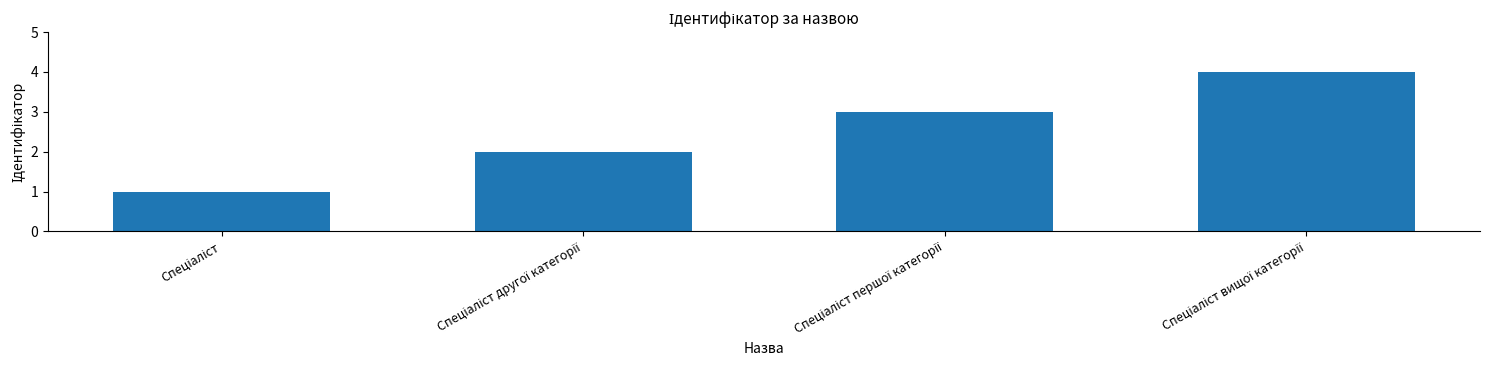

What is the maximum value shown in the chart?

4